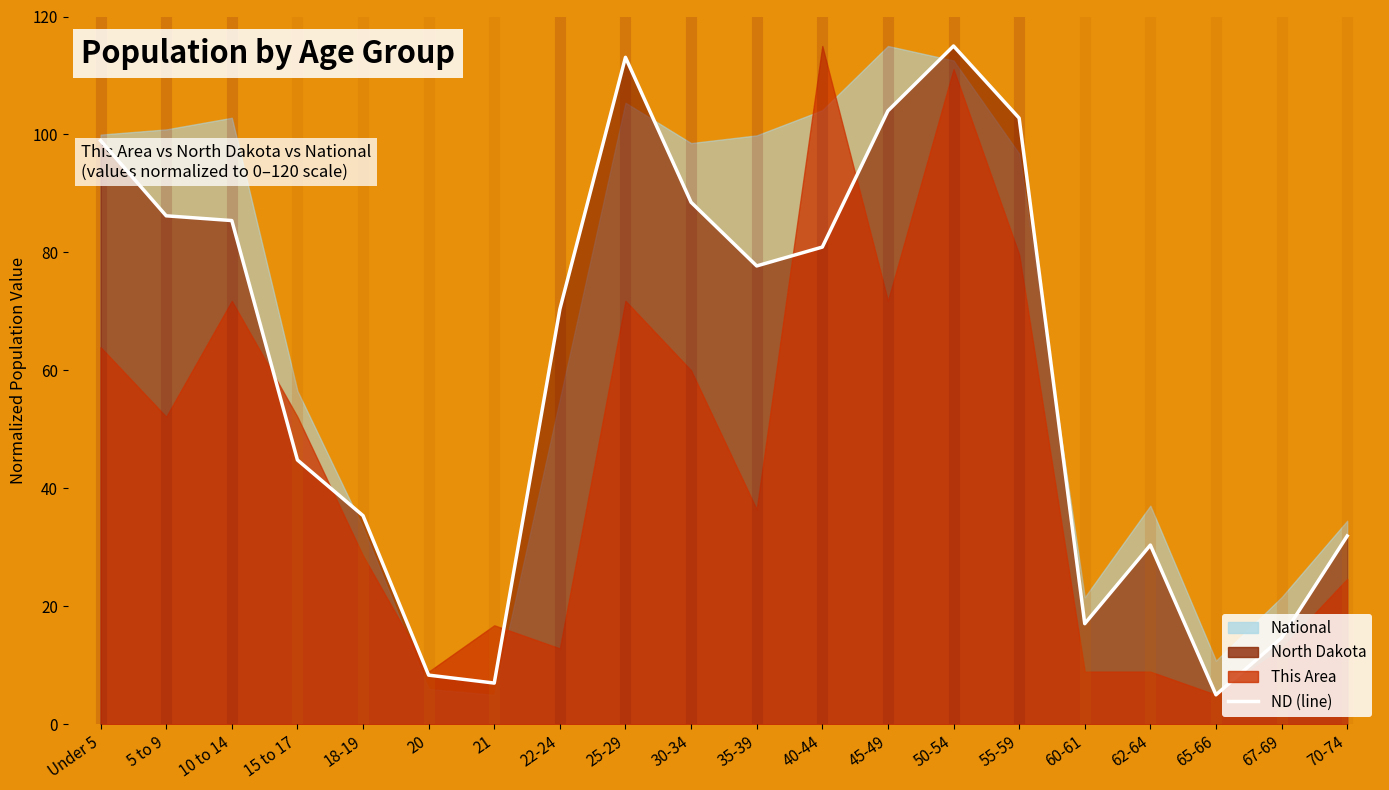

Approximately how many times larger is the value at 70-74 compared to 45-49?

0.3